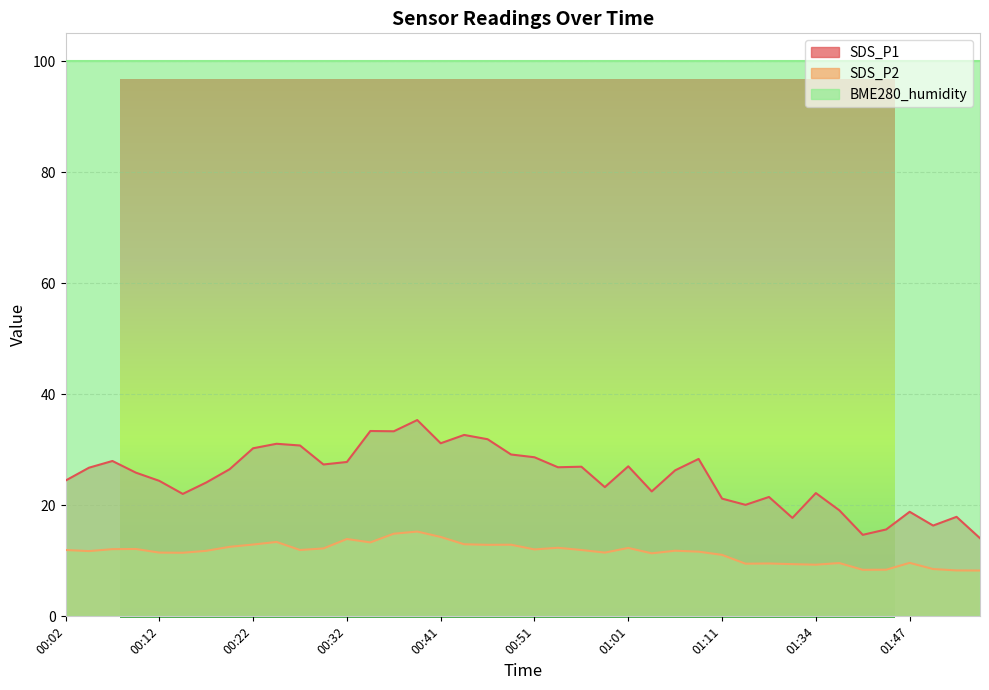

What is the total value across all series at 01:01?

139.3